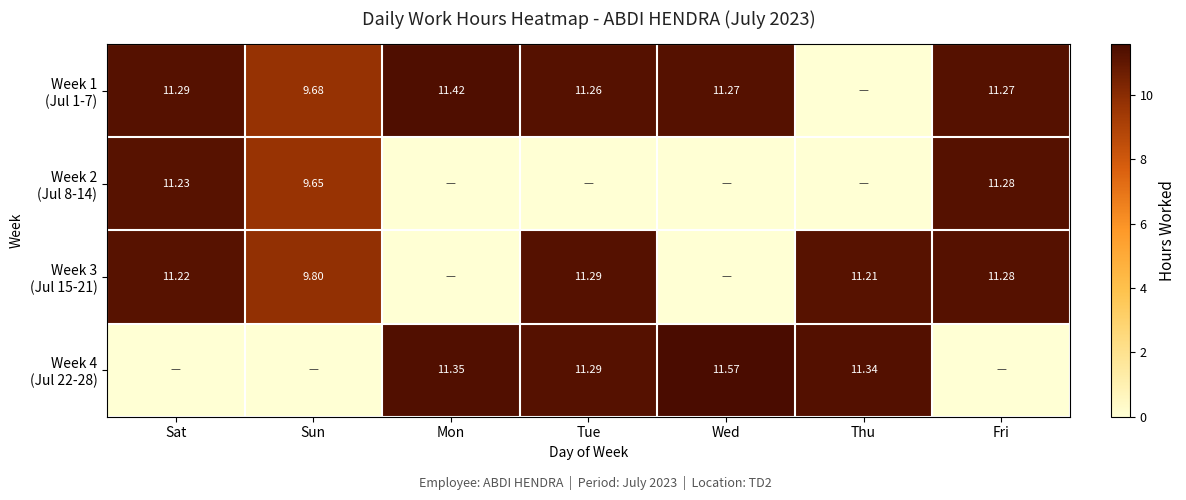

How many values in Week 4 (Jul 22-28) are above zero?

4